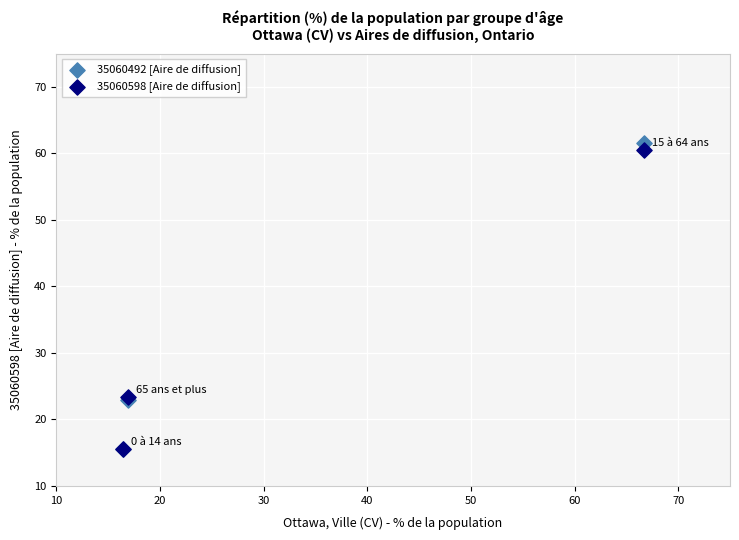

What are all the series names shown in the legend?

35060492 [Aire de diffusion], 35060598 [Aire de diffusion]